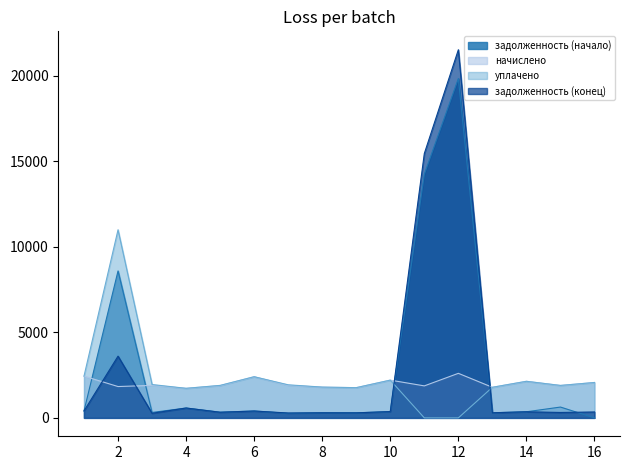

Reading left to right, list all the values displayed in this chart.

задолженность (начало): 1=406.2	2=8592.4	3=317.2	4=576.2	5=333.6	6=401.0	7=267.2	8=298.1	9=294.5	10=367.9	11=14250.5	12=19845.4	13=298.1	14=356.4	15=632.2	16=0.0
начислено: 1=2440.8	2=1831.7	3=1900.8	4=1728.0	5=1887.8	6=2406.2	7=1900.8	8=1797.1	9=1766.9	10=2207.5	11=1870.6	12=2605.0	13=1788.5	14=2138.4	15=1896.5	16=2069.3
уплачено: 1=2441.0	2=11000.0	3=1950.0	4=1728.2	5=1900.0	6=2406.2	7=1934.0	8=1800.0	9=1766.9	10=2207.5	11=0.0	12=0.0	13=1788.5	14=2138.4	15=1896.5	16=2069.3
задолженность (конец): 1=406.6	2=3609.9	3=267.6	4=576.0	5=327.5	6=401.0	7=283.6	8=296.6	9=294.5	10=367.9	11=15459.5	12=21529.0	13=298.1	14=356.4	15=316.1	16=344.9